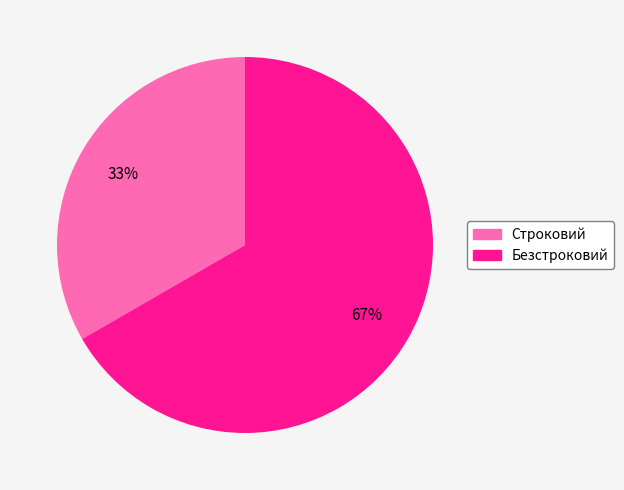

Which category has the biggest portion of the pie?

Безстроковий